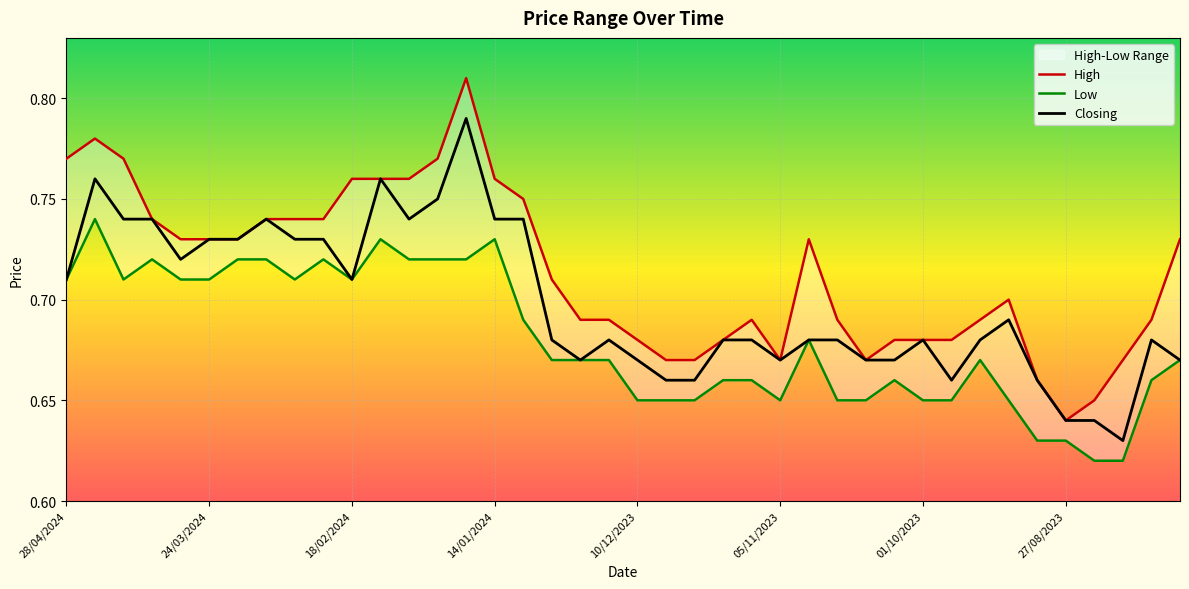

List the series in order of their overall mean, highest first.

High, Closing, Low